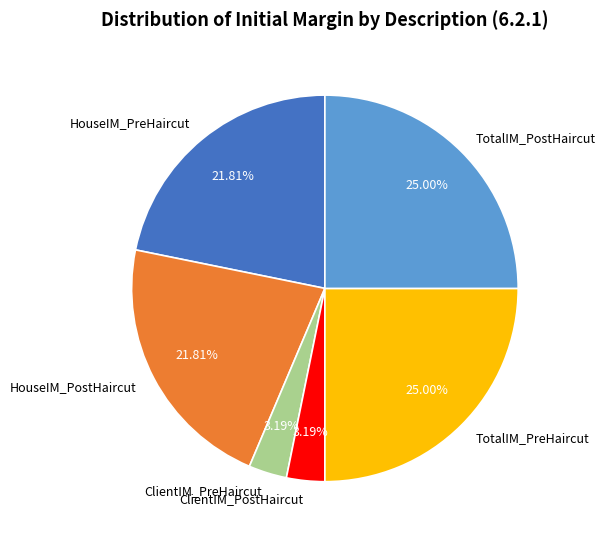

Which has a higher value, TotalIM_PostHaircut or HouseIM_PreHaircut?

TotalIM_PostHaircut